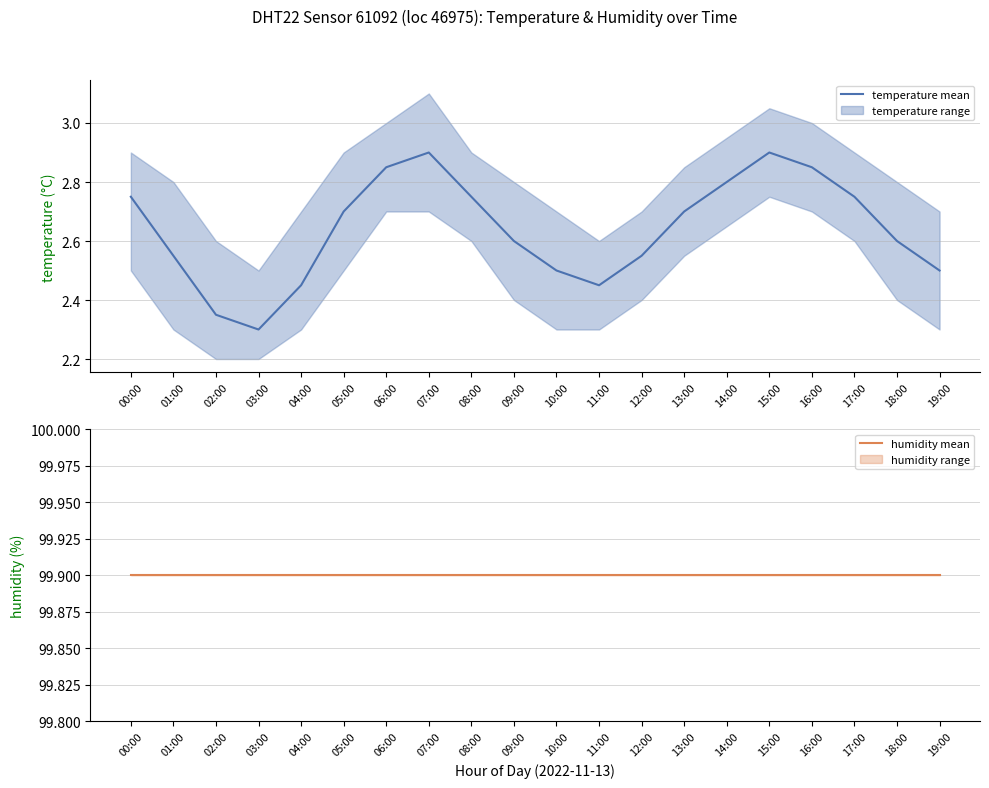

What is the smallest value displayed?

2.3